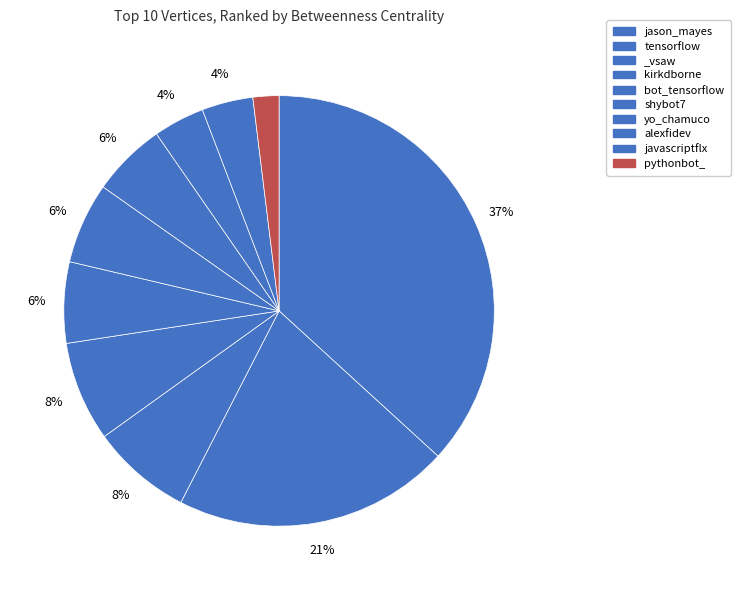

How many segments does this pie chart have?

10